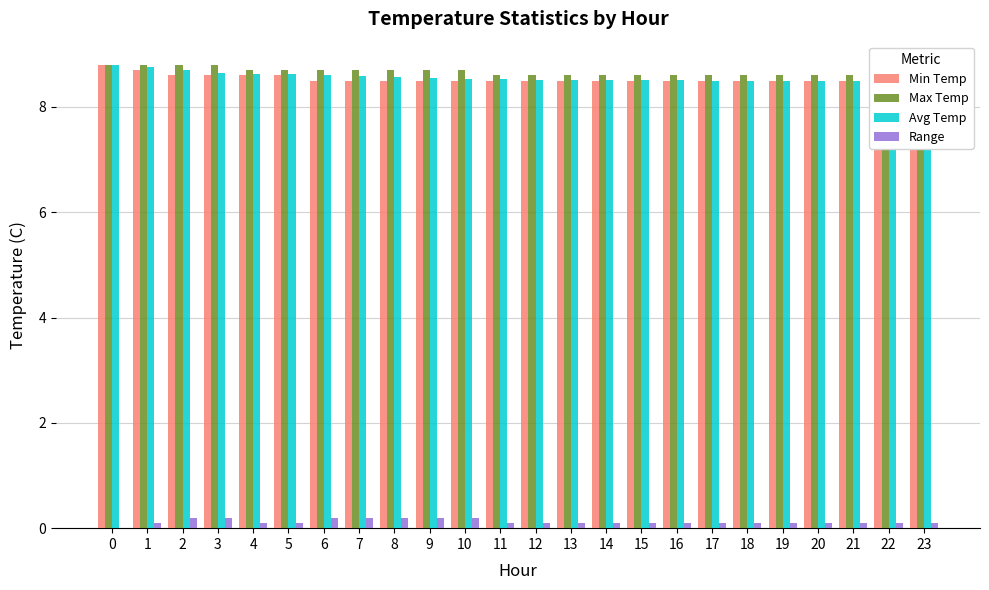

What are all the series names shown in the legend?

Min Temp, Max Temp, Avg Temp, Range